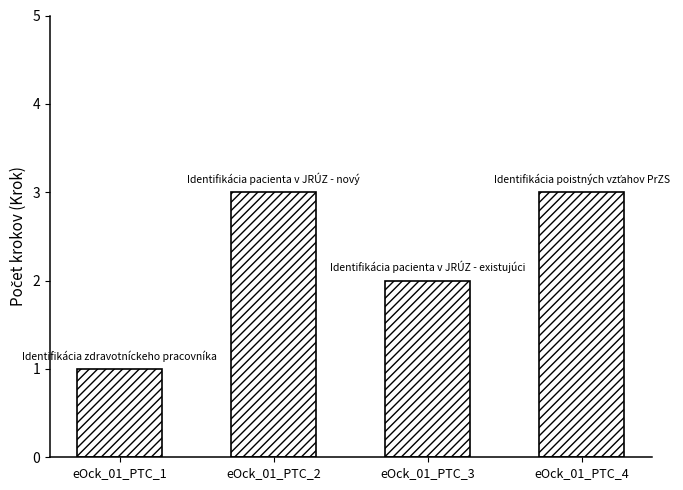

Count the number of data series in this chart.

1